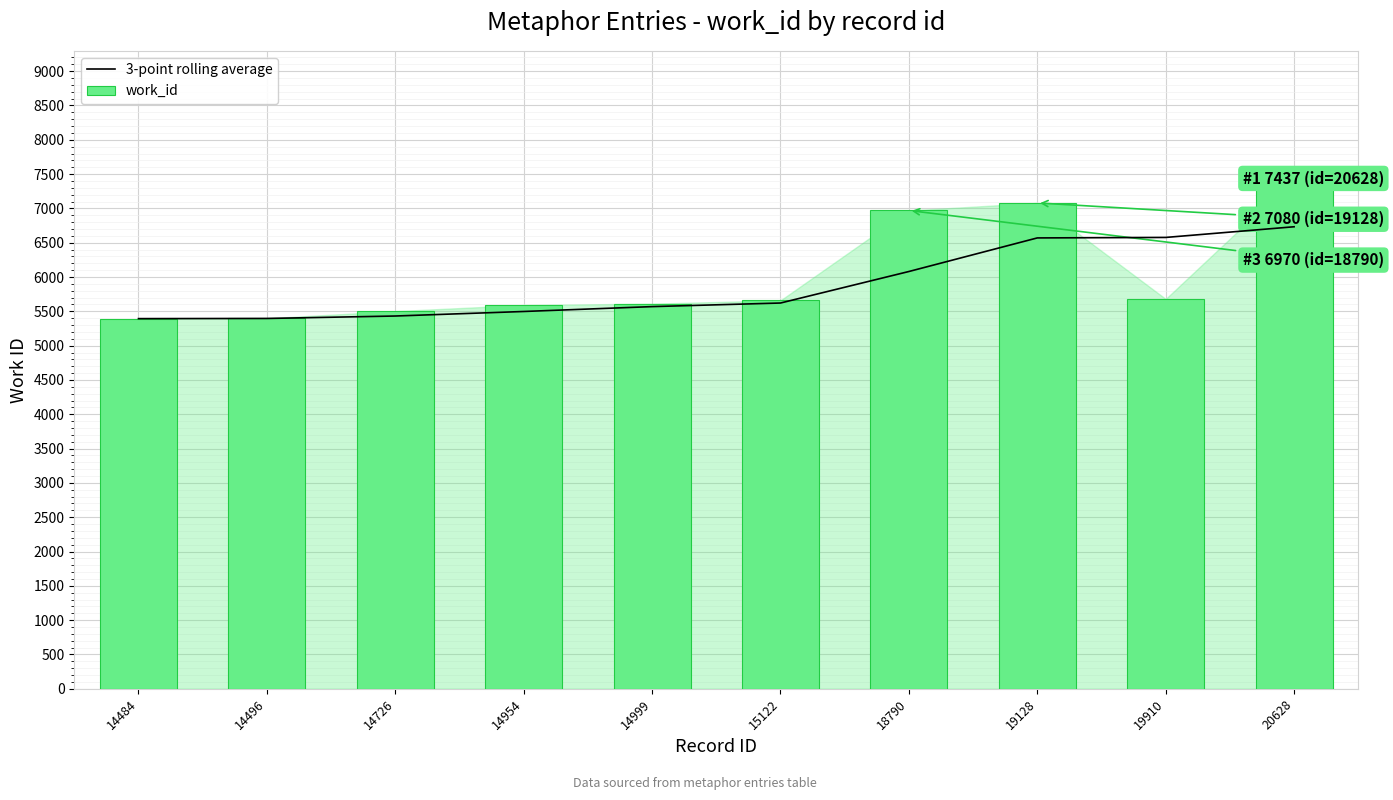

How many data points in work_id are less than 5660?

5